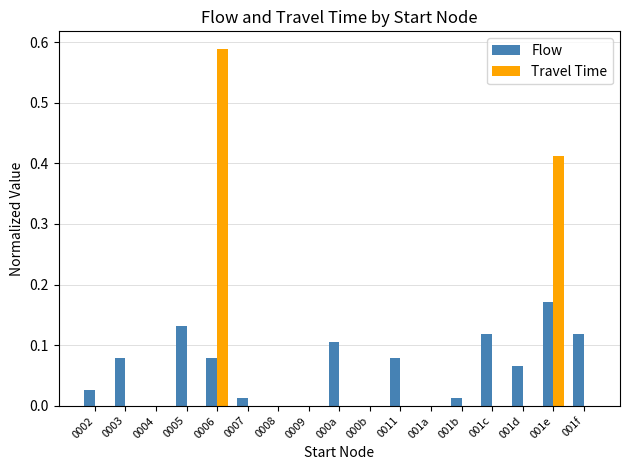

Which label corresponds to the largest value in the chart?

0006